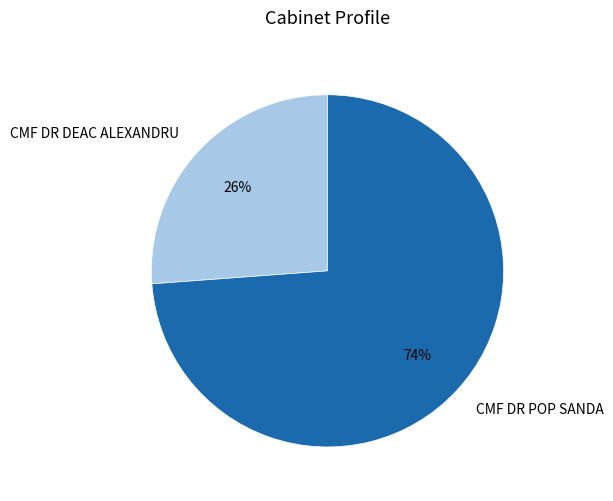

To the nearest percent, what is the difference between the CMF DR DEAC ALEXANDRU and CMF DR POP SANDA slice percentages?

48%